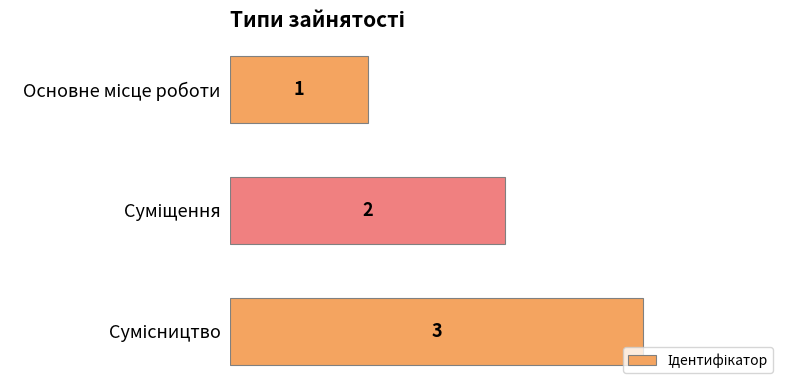

Are the bars grouped side by side (vs. stacked)?

No